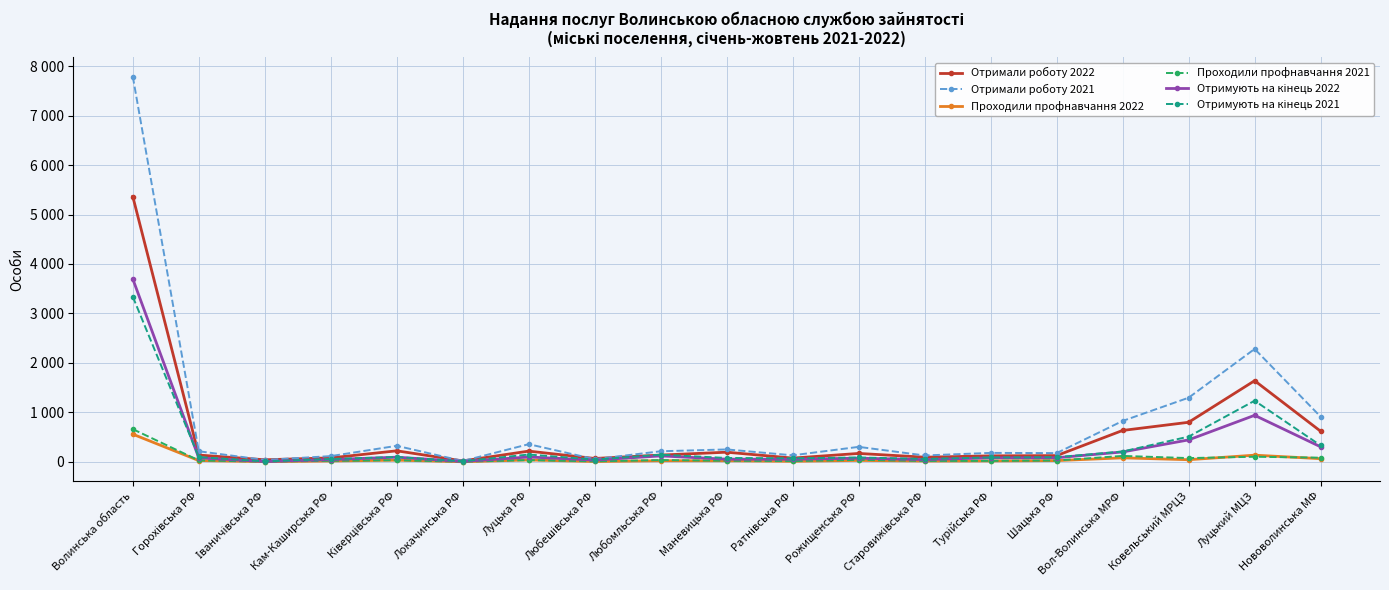

In Отримують на кінець 2022, how many points are higher than both neighbors (excluding endpoints)?

5